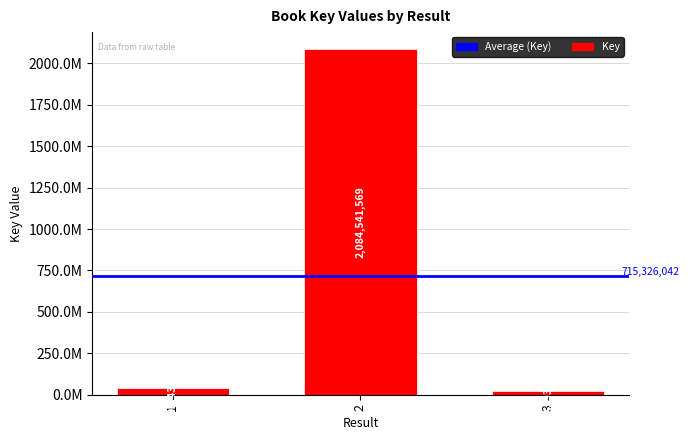

What is the change in value from 1 to 3?

-18650028